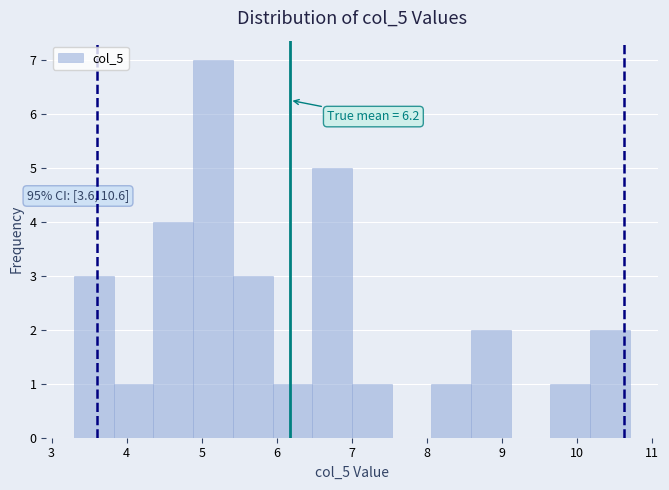

Over which range of the x-axis is the bar tallest?

4.9 to 5.4